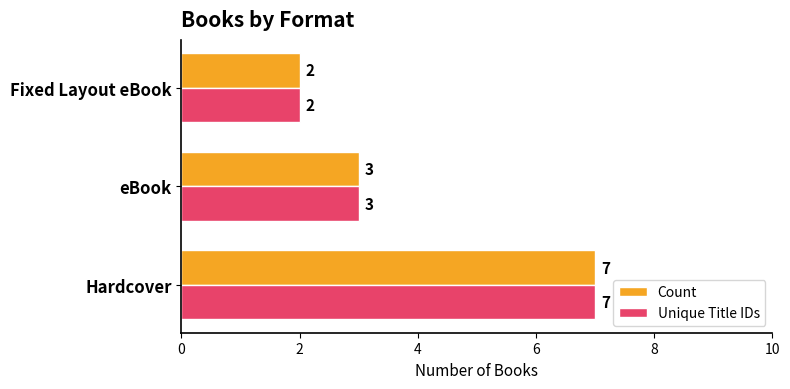

What is the maximum value shown in the chart?

7